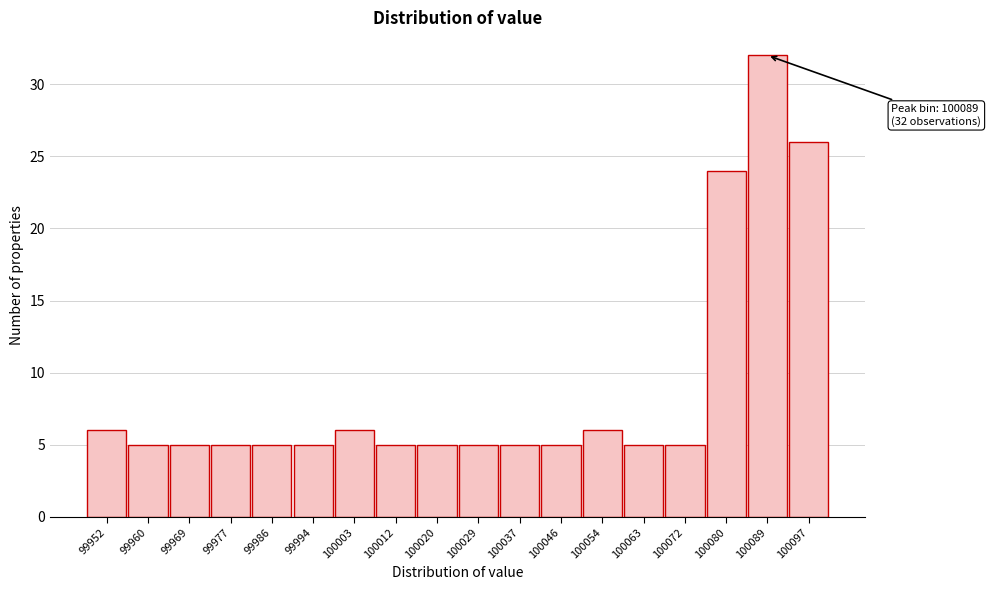

Reading left to right, list all the values displayed in this chart.

6	5	5	5	5	5	6	5	5	5	5	5	6	5	5	24	32	26